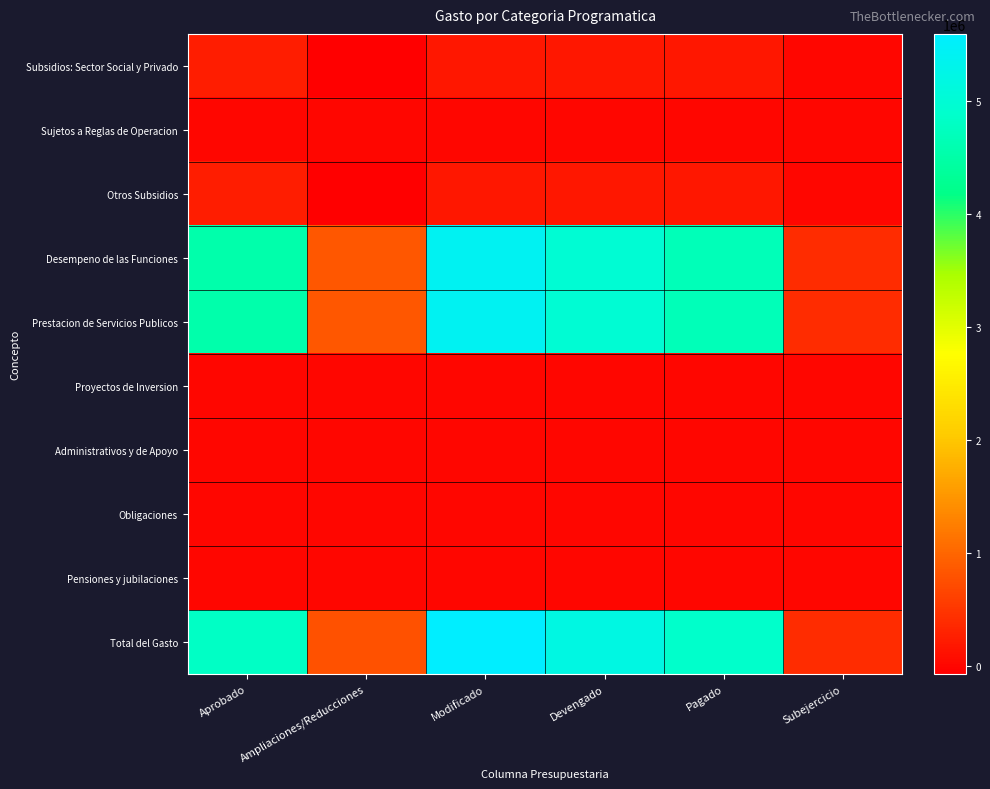

Reading right to left, extract all data points from this chart.

Subsidios: Sector Social y Privado: Subejercicio=0.0	Pagado=191008.0	Devengado=191008.0	Modificado=191008.0	Ampliaciones/Reducciones=-66992.0	Aprobado=258000.0
Sujetos a Reglas de Operacion: Subejercicio=0.0	Pagado=0.0	Devengado=0.0	Modificado=0.0	Ampliaciones/Reducciones=0.0	Aprobado=0.0
Otros Subsidios: Subejercicio=0.0	Pagado=191008.0	Devengado=191008.0	Modificado=191008.0	Ampliaciones/Reducciones=-66992.0	Aprobado=258000.0
Desempeno de las Funciones: Subejercicio=414735.6	Pagado=4672140.0	Devengado=4985914.5	Modificado=5400650.1	Ampliaciones/Reducciones=860650.1	Aprobado=4540000.0
Prestacion de Servicios Publicos: Subejercicio=414735.6	Pagado=4672140.0	Devengado=4985914.5	Modificado=5400650.1	Ampliaciones/Reducciones=860650.1	Aprobado=4540000.0
Proyectos de Inversion: Subejercicio=0.0	Pagado=0.0	Devengado=0.0	Modificado=0.0	Ampliaciones/Reducciones=0.0	Aprobado=0.0
Administrativos y de Apoyo: Subejercicio=0.0	Pagado=0.0	Devengado=0.0	Modificado=0.0	Ampliaciones/Reducciones=0.0	Aprobado=0.0
Obligaciones: Subejercicio=0.0	Pagado=0.0	Devengado=0.0	Modificado=0.0	Ampliaciones/Reducciones=0.0	Aprobado=0.0
Pensiones y jubilaciones: Subejercicio=0.0	Pagado=0.0	Devengado=0.0	Modificado=0.0	Ampliaciones/Reducciones=0.0	Aprobado=0.0
Total del Gasto: Subejercicio=414735.6	Pagado=4863148.0	Devengado=5176922.5	Modificado=5591658.1	Ampliaciones/Reducciones=793658.1	Aprobado=4798000.0